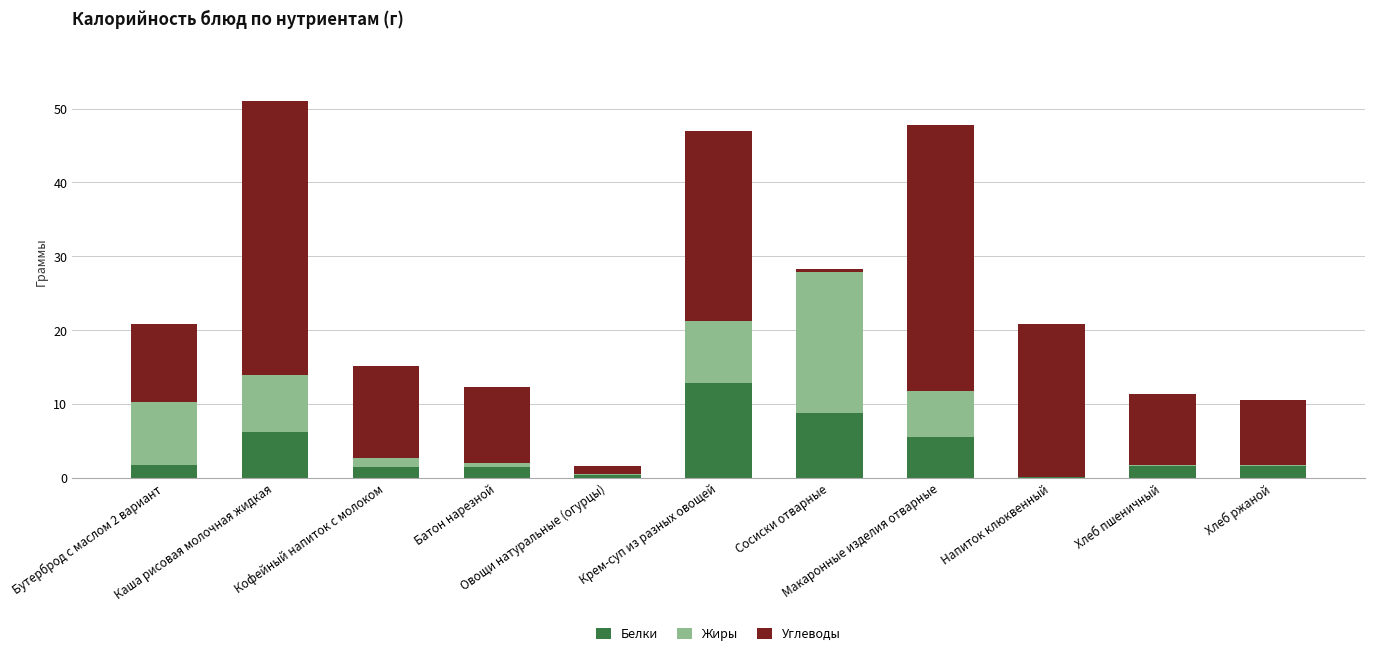

What is the highest value of the Белки series?

12.8